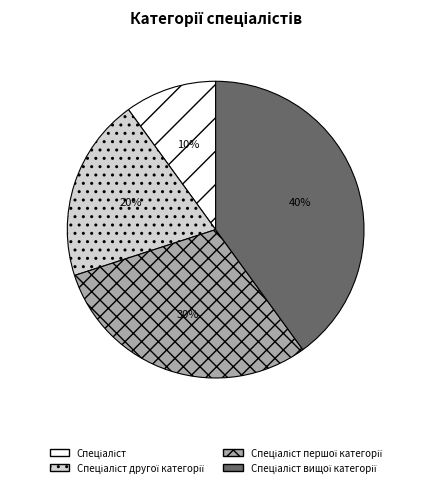

Does any single category account for the majority?

No